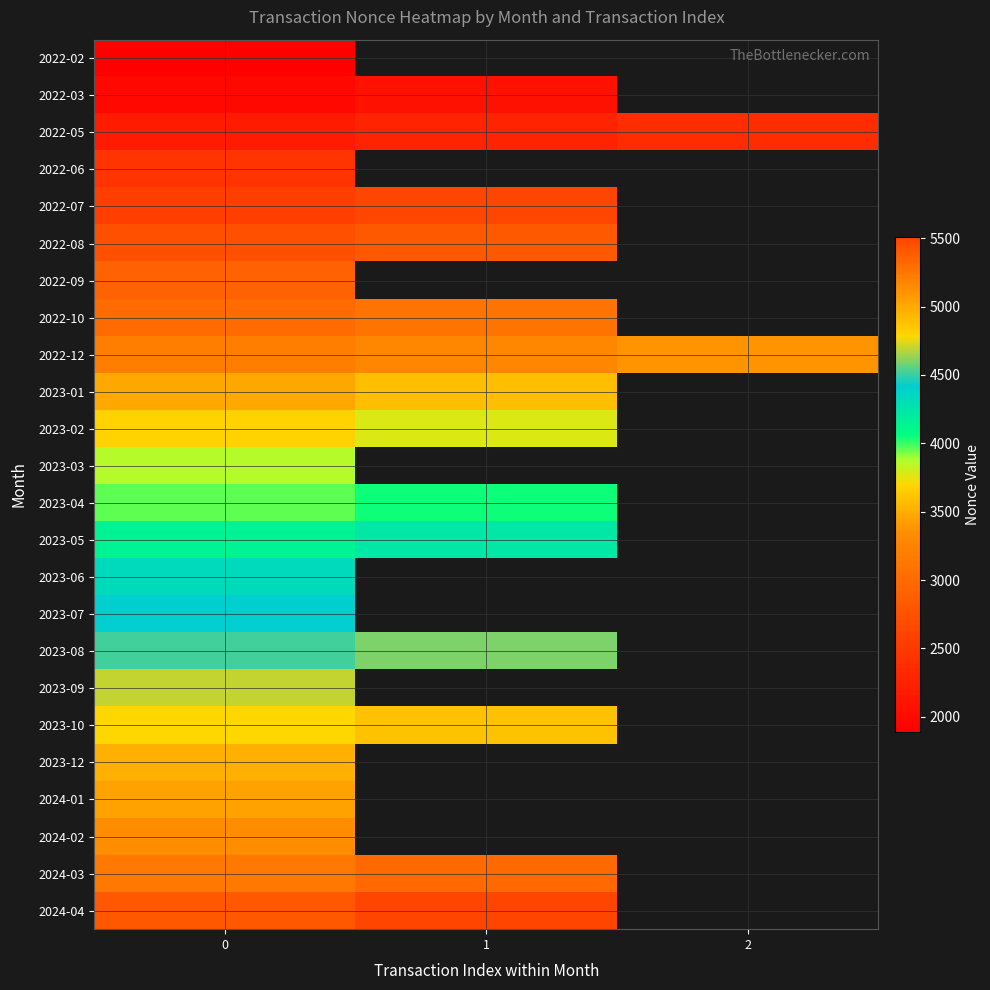

What is the total value across all series at 0?

90508.0